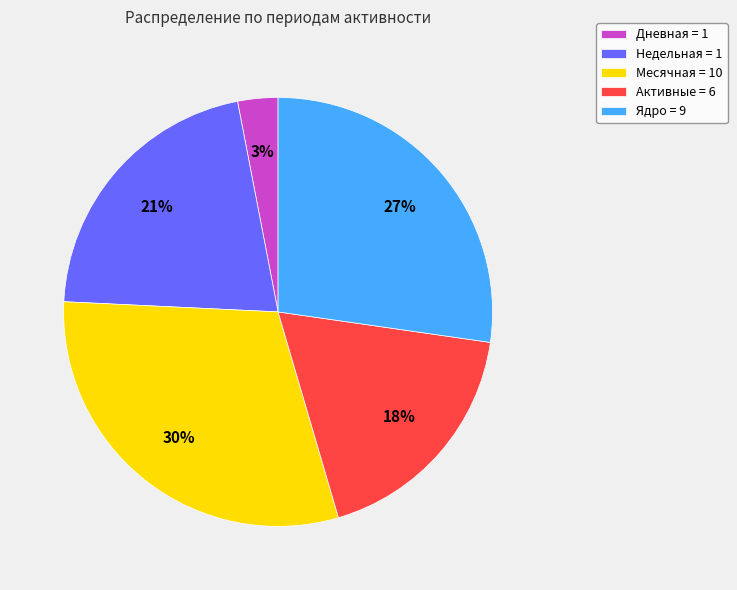

Combined, do Дневная = 1 and Ядро = 9 account for over 50%?

No